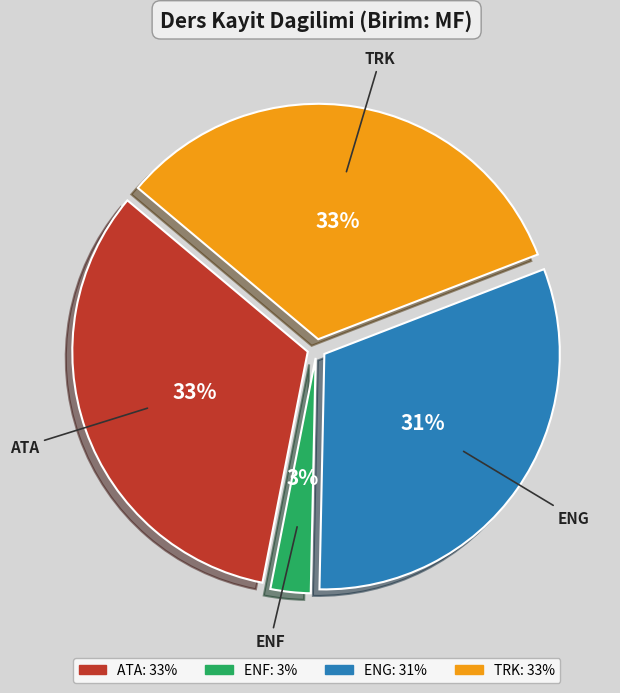

To the nearest percent, what percentage of the pie is TRK?

33%